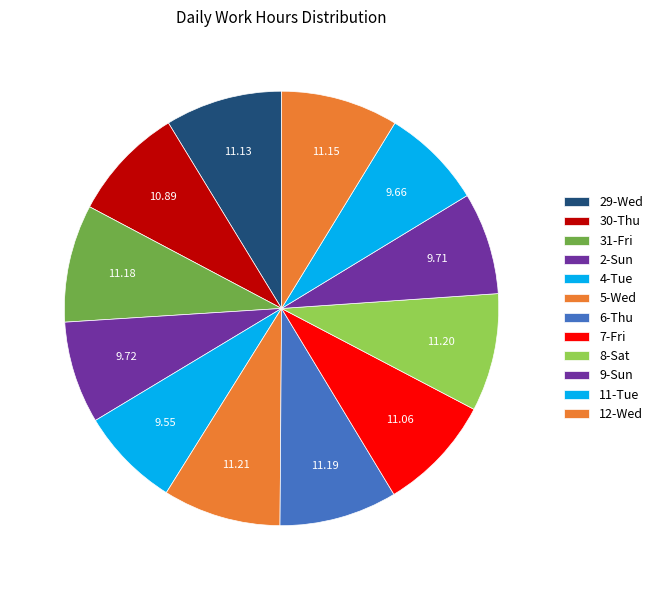

How many segments does this pie chart have?

12